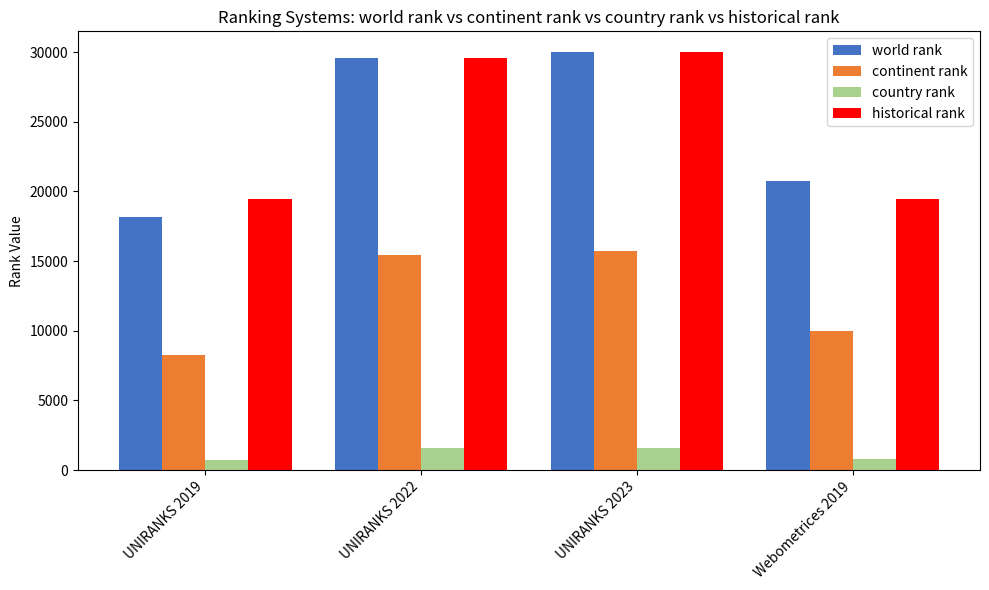

Rank the series at UNIRANKS 2019 from lowest to highest value.

country rank, continent rank, world rank, historical rank